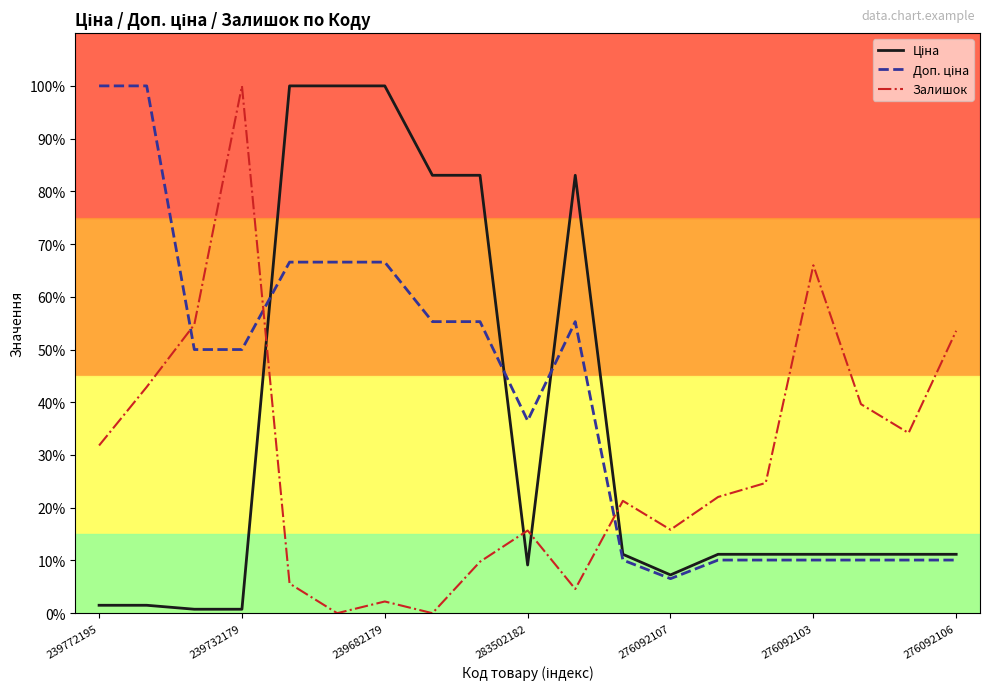

How many lines are shown in the chart?

3